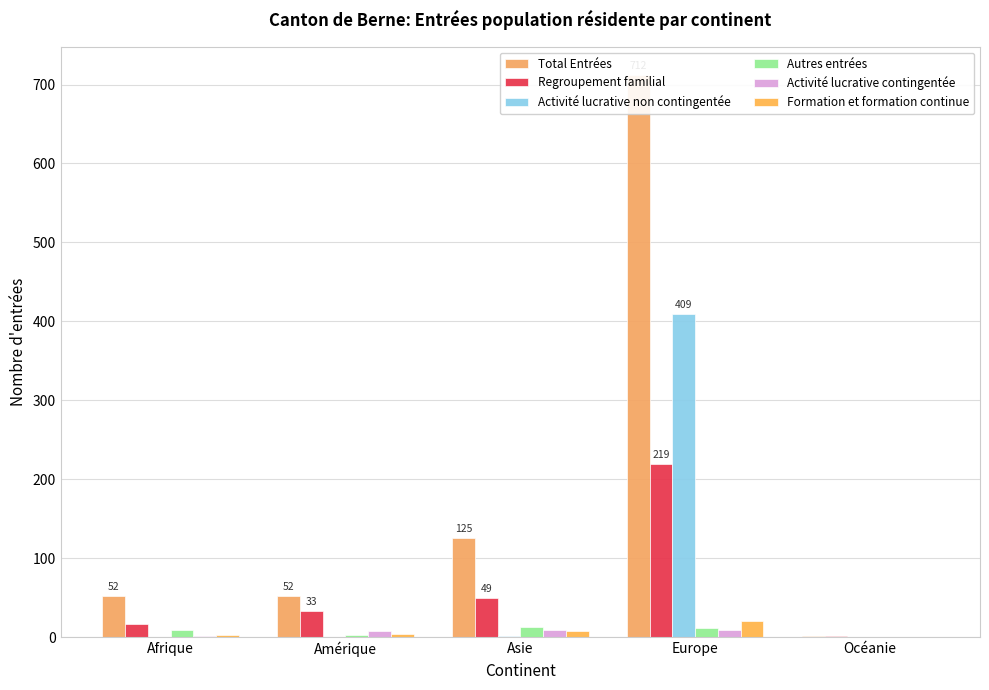

Which series has the largest range (max minus min)?

Total Entrées